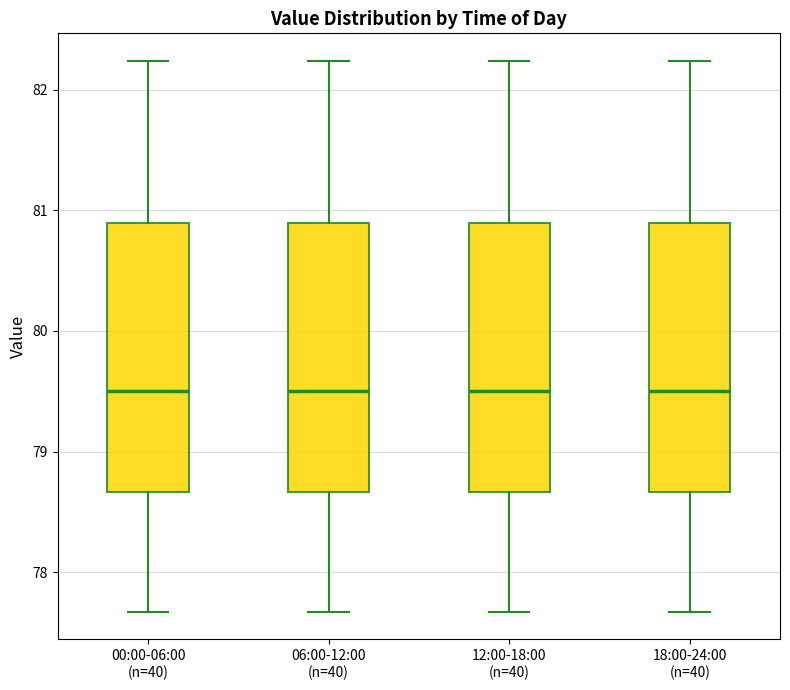

Reading left to right, read every box against the y-axis: the position of its median line, the range the box covers, and the ends of its whiskers. The values are not printed on the chart, so give them approximately, as read against the axis.

00:00-06:00 (n=40): median 79.5, box 78.7 to 80.9, whiskers 77.7 to 82.2
06:00-12:00 (n=40): median 79.5, box 78.7 to 80.9, whiskers 77.7 to 82.2
12:00-18:00 (n=40): median 79.5, box 78.7 to 80.9, whiskers 77.7 to 82.2
18:00-24:00 (n=40): median 79.5, box 78.7 to 80.9, whiskers 77.7 to 82.2